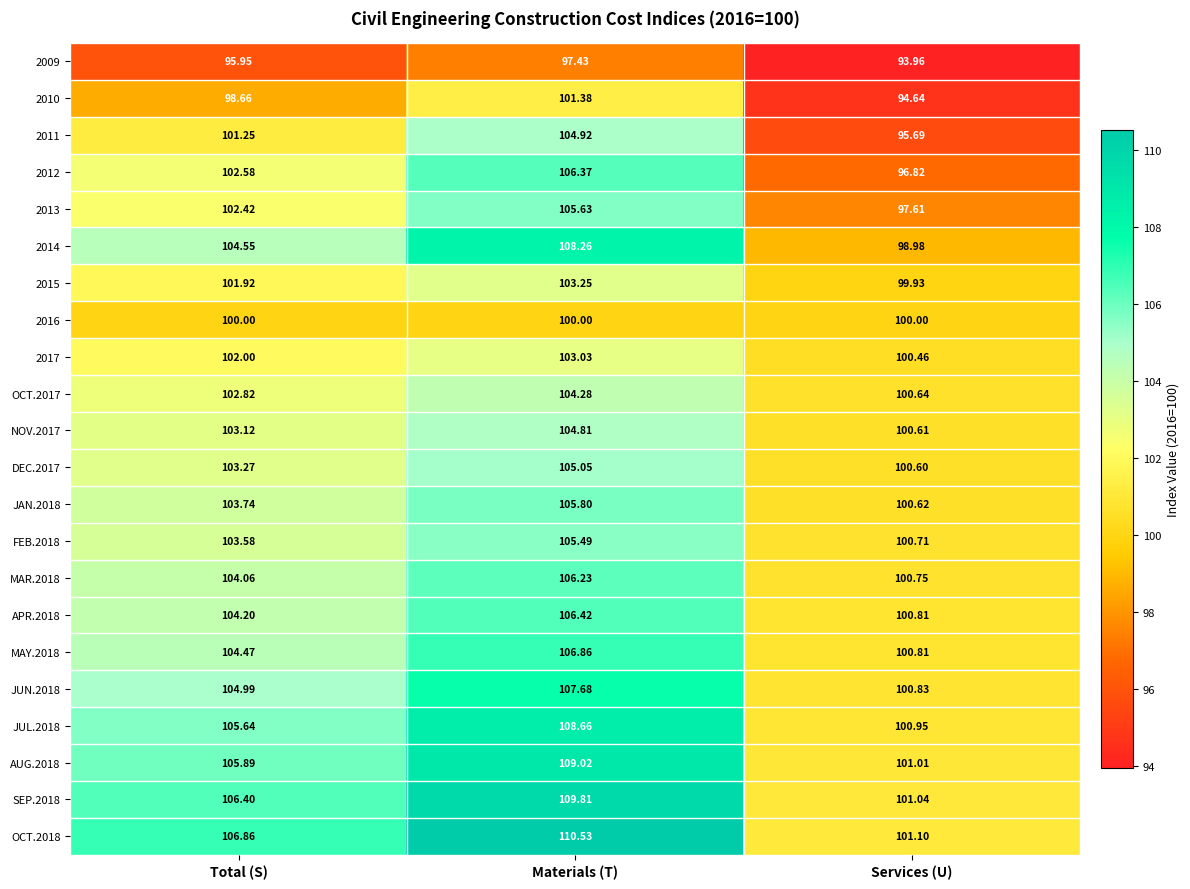

How many categories are shown in the chart?

3